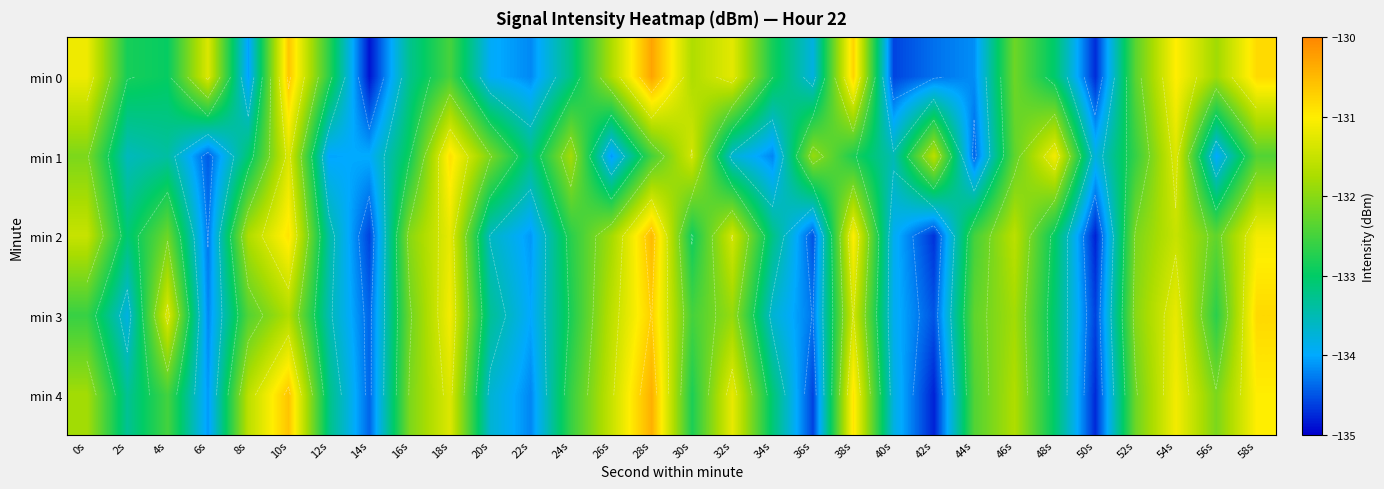

Is it true that min 2 equals -178.0 at 48s?

False